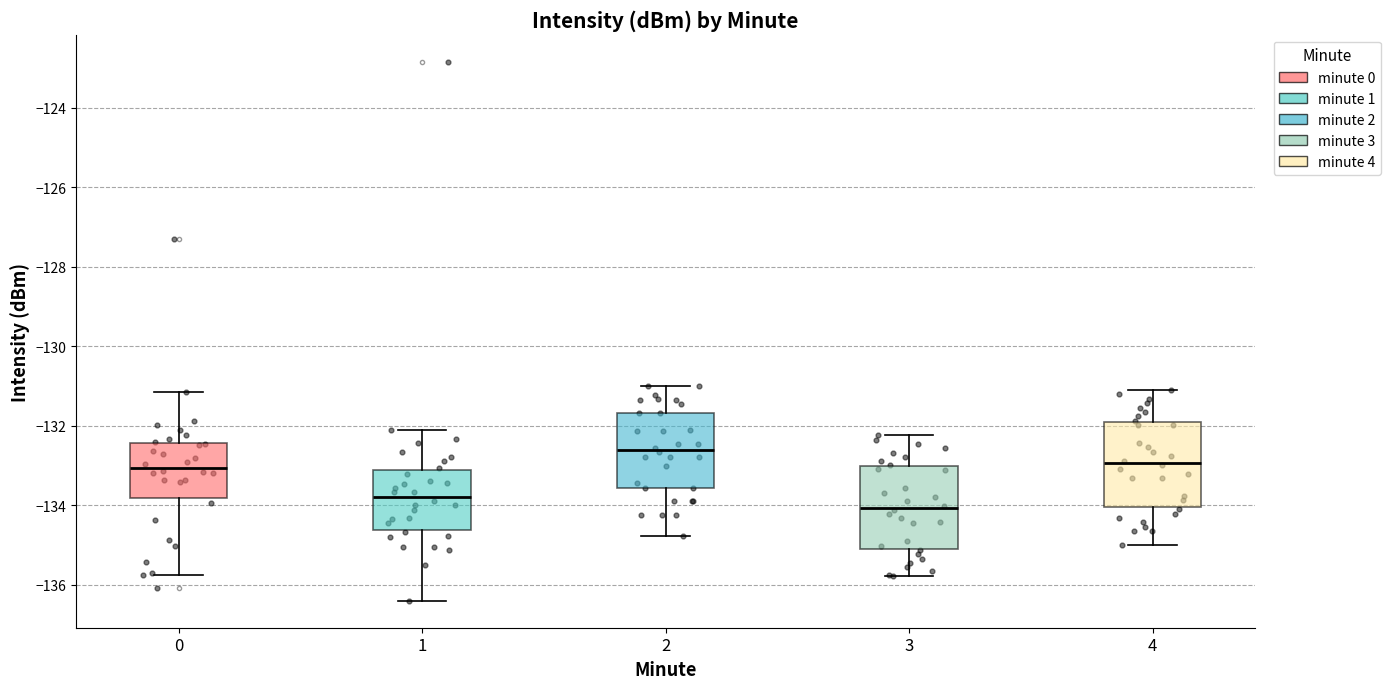

Reading left to right, read every box against the y-axis: the position of its median line, the range the box covers, and the ends of its whiskers. The values are not printed on the chart, so give them approximately, as read against the axis.

0: median -133.0, box -133.8 to -132.4, whiskers -135.8 to -131.2
1: median -133.8, box -134.6 to -133.2, whiskers -136.4 to -132.2
2: median -132.6, box -133.6 to -131.6, whiskers -134.8 to -131.0
3: median -134.0, box -135.0 to -133.0, whiskers -135.8 to -132.2
4: median -133.0, box -134.0 to -132.0, whiskers -135.0 to -131.0